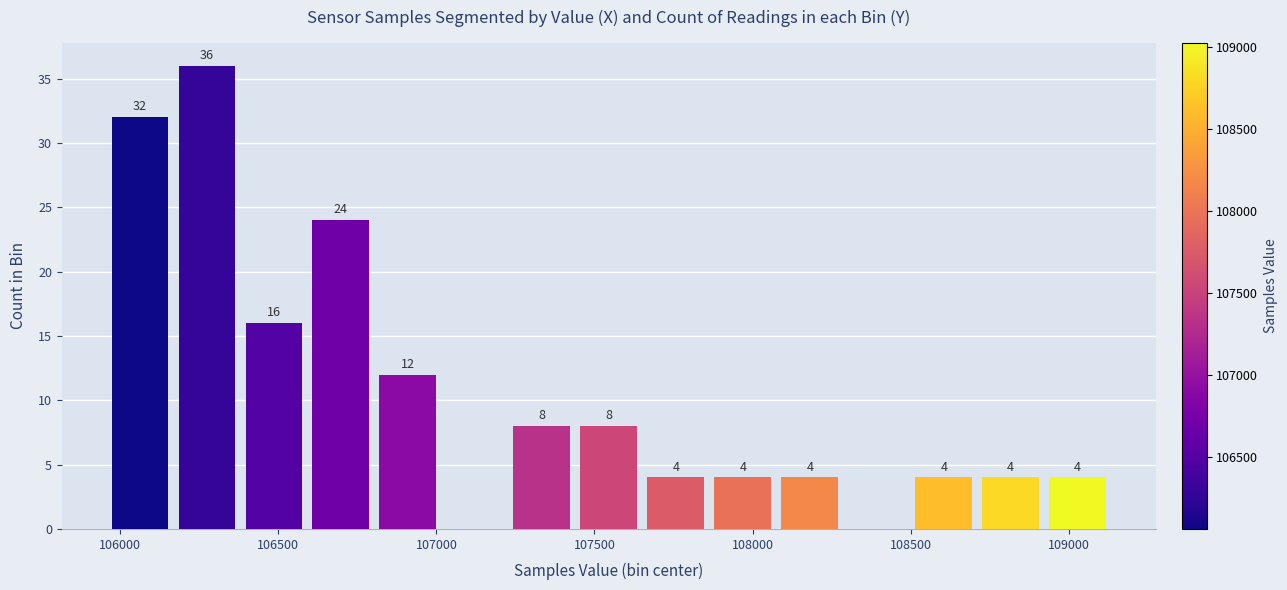

Which range on the x-axis has the tallest bar?

106150 to 106400